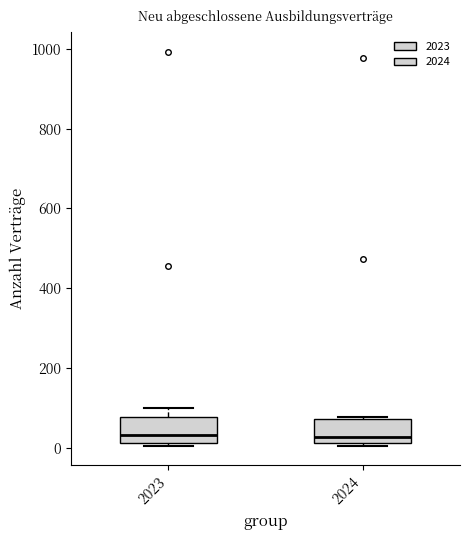

Reading left to right, read every box against the y-axis: the position of its median line, the range the box covers, and the ends of its whiskers. The values are not printed on the chart, so give them approximately, as read against the axis.

2023: median 40, box 20 to 80, whiskers 0 to 100
2024: median 20 (just above the box's lower edge), box 20 to 80, whiskers 0 to 80